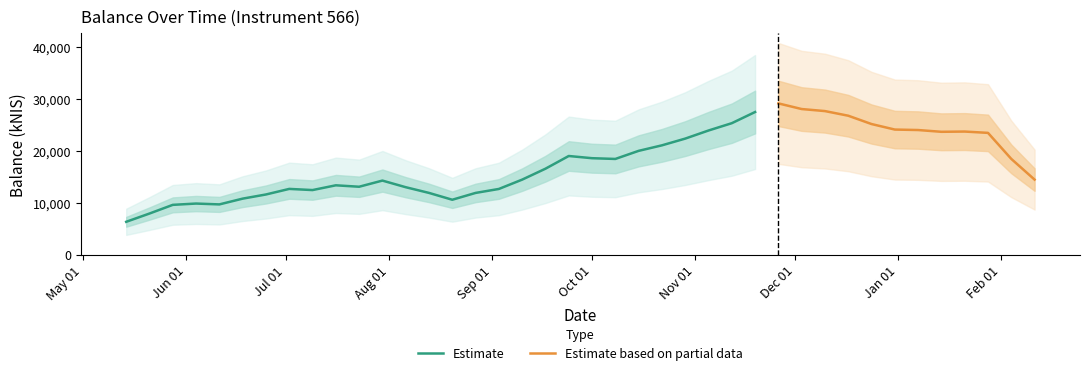

What is the difference between the values at 2015-08-13 and 2015-12-03?

16968.5